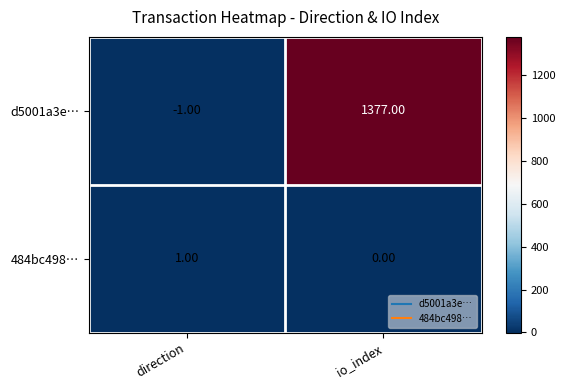

What is the difference between the d5001a3e… values at io_index and direction?

1378